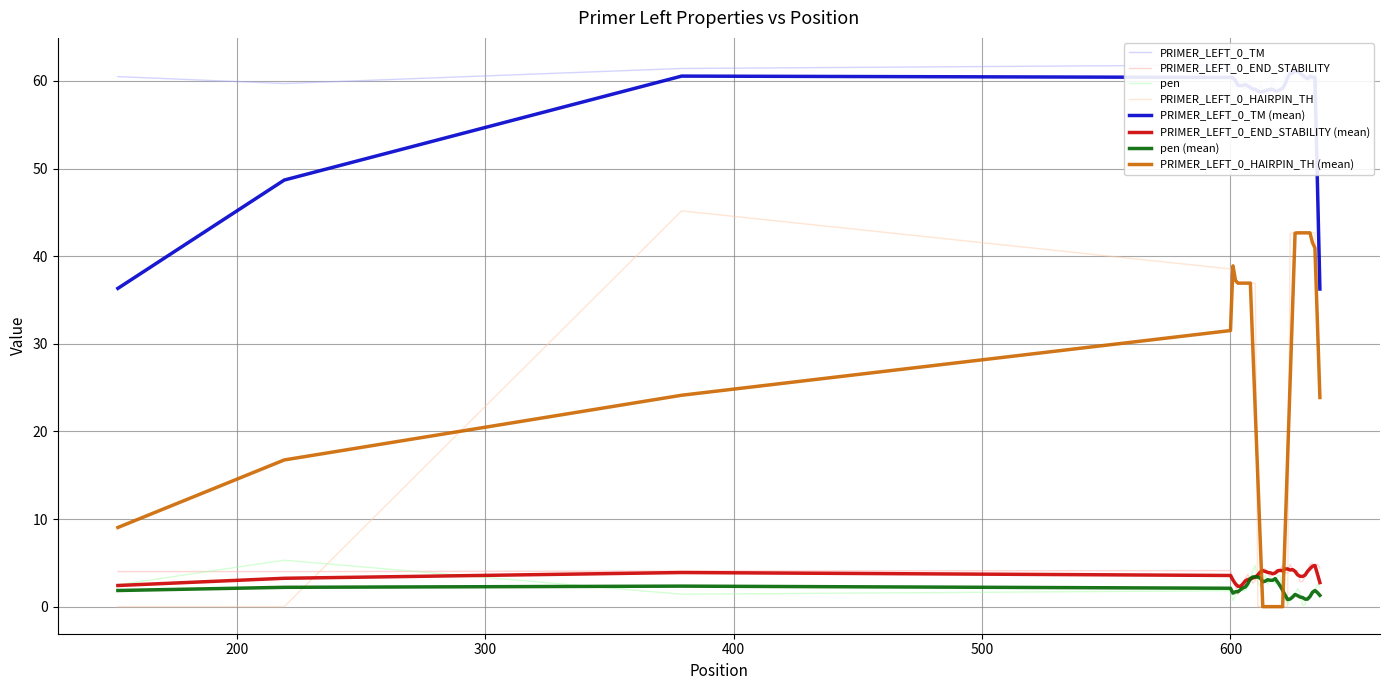

In pen, how many points are higher than both neighbors (excluding endpoints)?

9